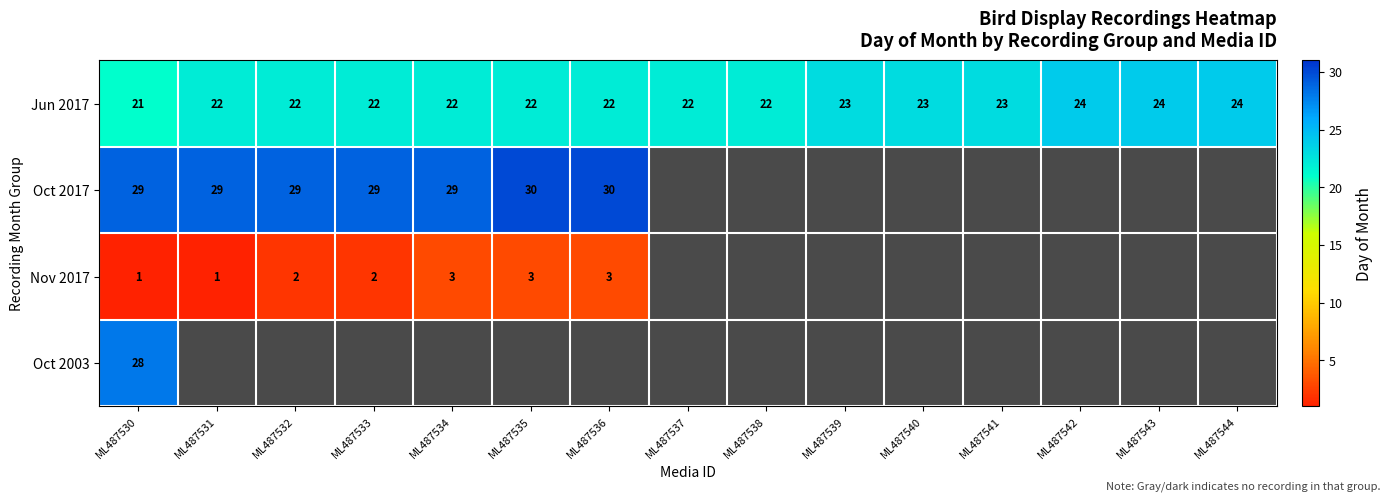

What is the difference between the maximum and minimum values in the Jun 2017 series?

3